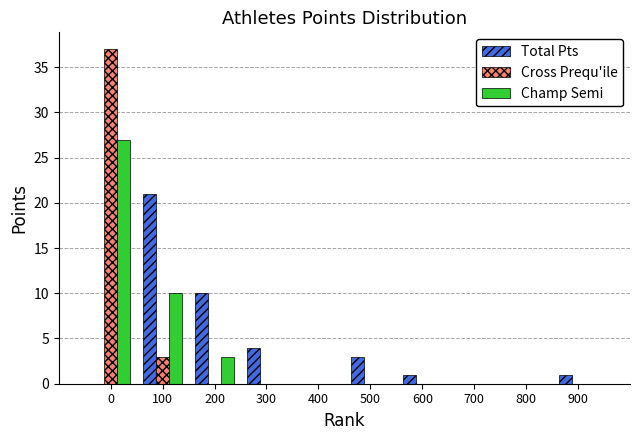

Reading left to right, what are all the values shown in this chart?

Total Pts: 0=0	100=21	200=10	300=4	400=0	500=3	600=1	700=0	800=0	900=1
Cross Prequ'ile: 0=37	100=3	200=0	300=0	400=0	500=0	600=0	700=0	800=0	900=0
Champ Semi: 0=27	100=10	200=3	300=0	400=0	500=0	600=0	700=0	800=0	900=0